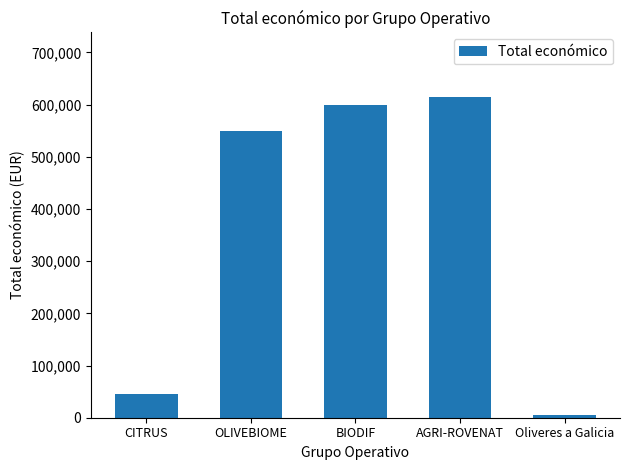

Reading left to right, extract all data points from this chart.

CITRUS=46300	OLIVEBIOME=550111	BIODIF=599927	AGRI-ROVENAT=615375	Oliveres a Galicia=5000